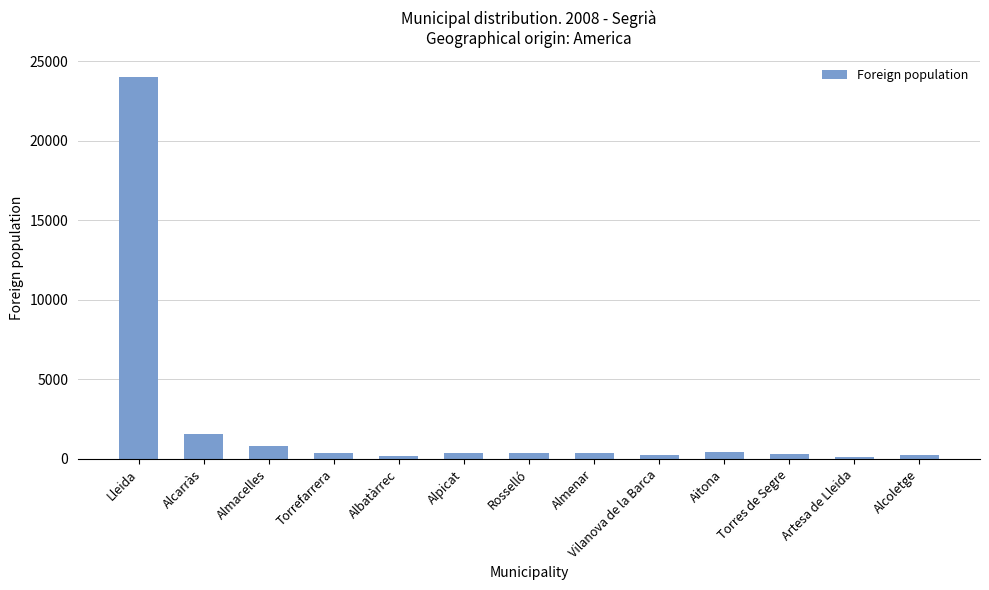

How many categories are shown in the chart?

13